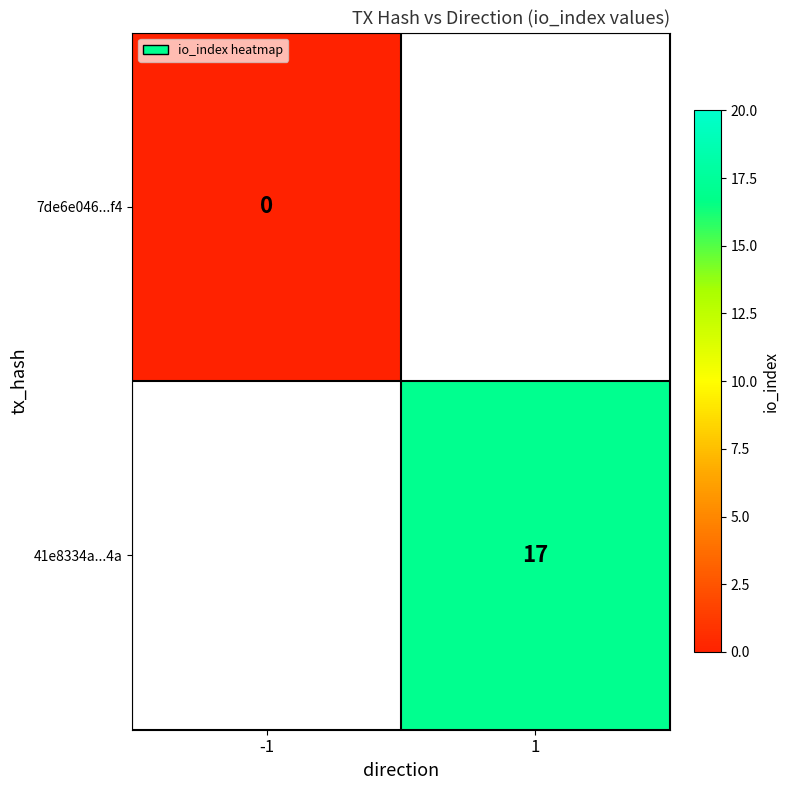

The value of 41e8334a...4a at 1 is 24. True or false?

False